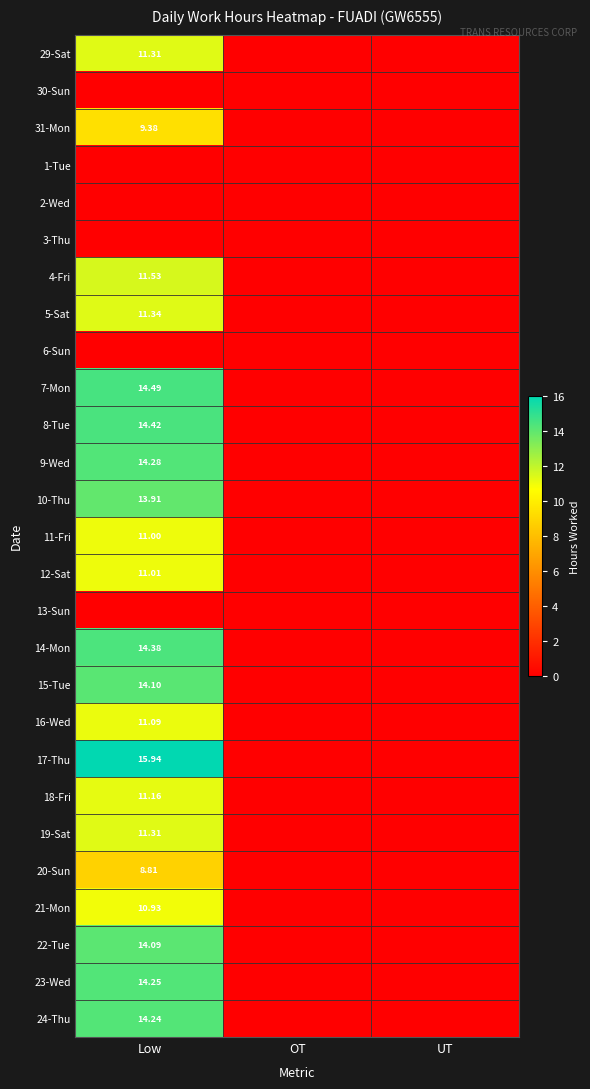

How many positive values does the 16-Wed series have?

1